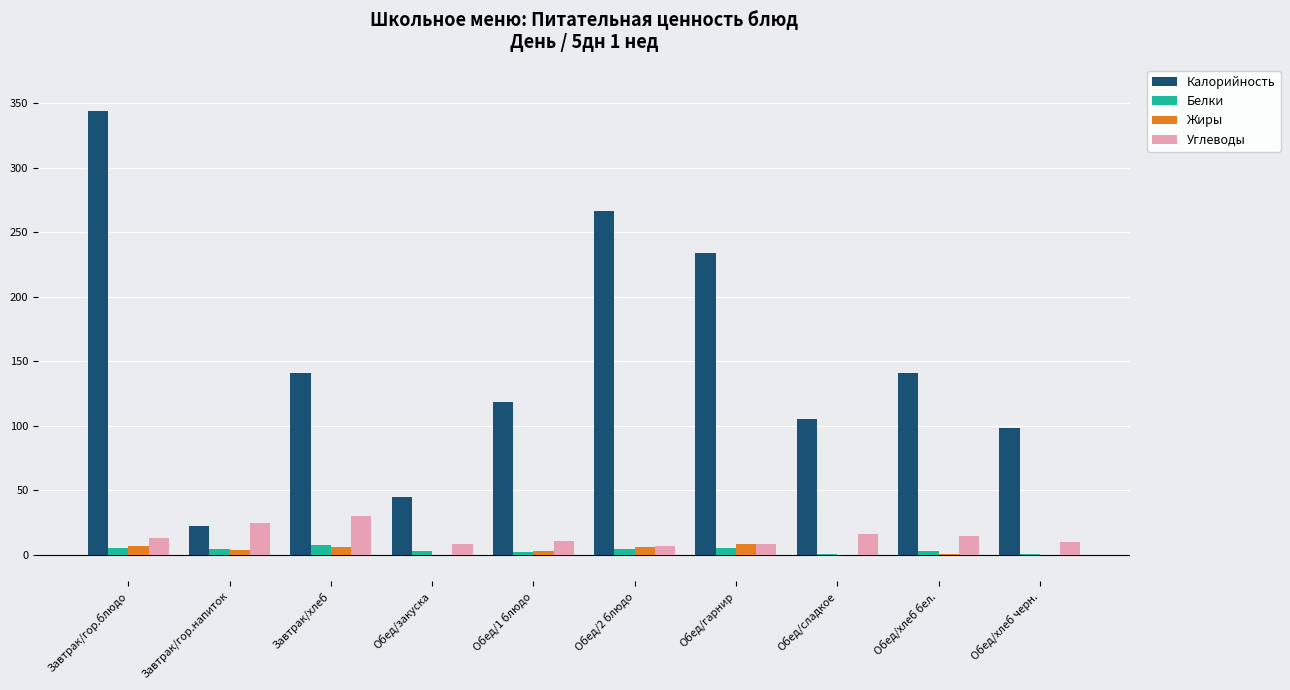

What are all the series names shown in the legend?

Калорийность, Белки, Жиры, Углеводы